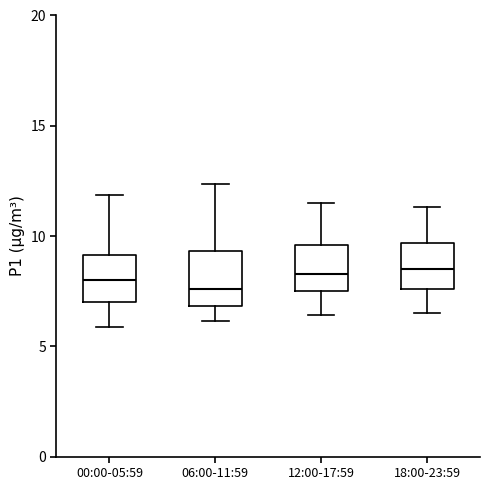

Reading left to right, read every box against the y-axis: the position of its median line, the range the box covers, and the ends of its whiskers. The values are not printed on the chart, so give them approximately, as read against the axis.

00:00-05:59: median 8.0, box 7.0 to 9.0, whiskers 6.0 to 12.0
06:00-11:59: median 7.5, box 7.0 to 9.5, whiskers 6.0 to 12.5
12:00-17:59: median 8.5, box 7.5 to 9.5, whiskers 6.5 to 11.5
18:00-23:59: median 8.5, box 7.5 to 9.5, whiskers 6.5 to 11.5